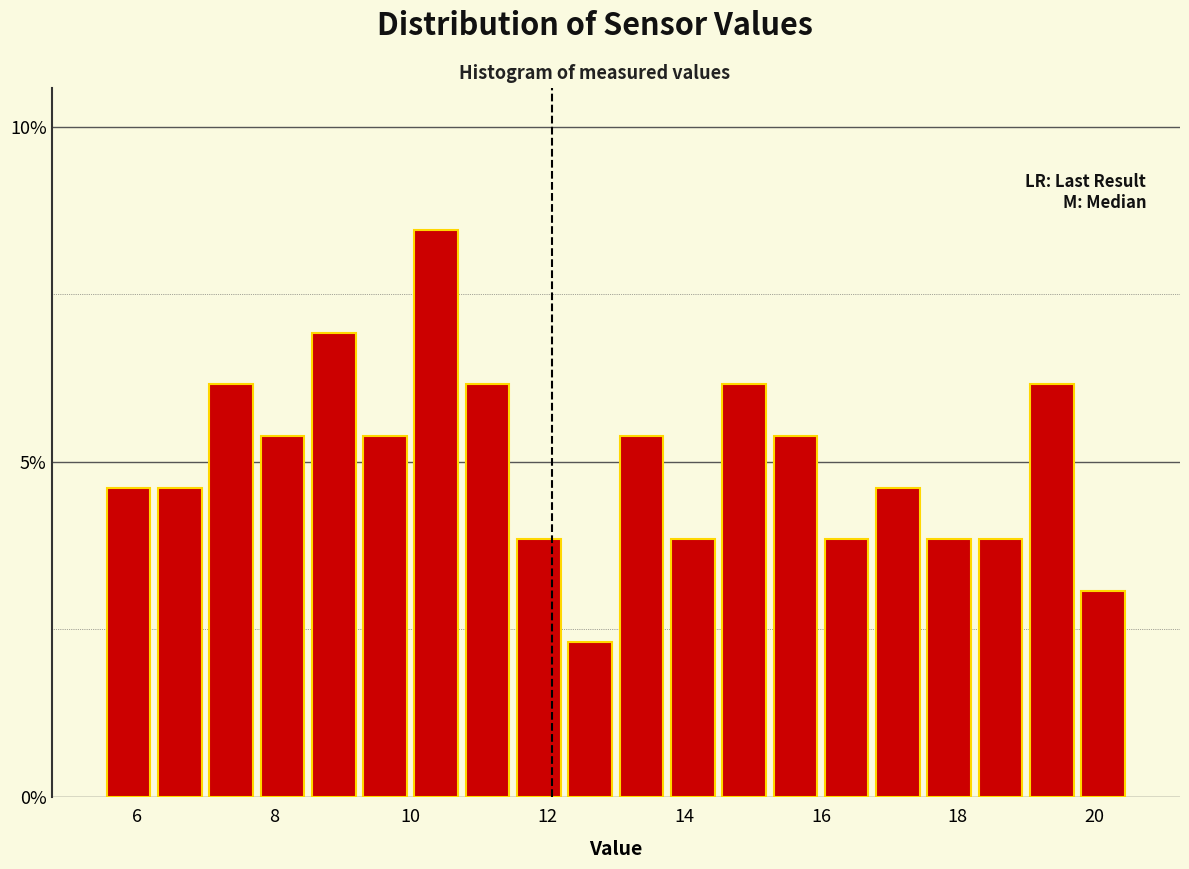

Read against the x-axis, roughly where is the centre of the tallest bar?

10.4